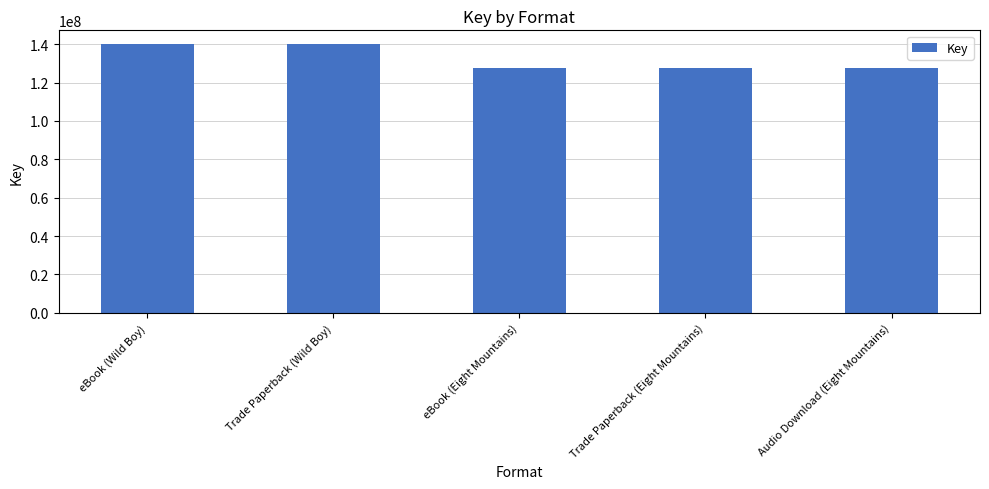

What is the difference between the second highest and second lowest values?

12448134